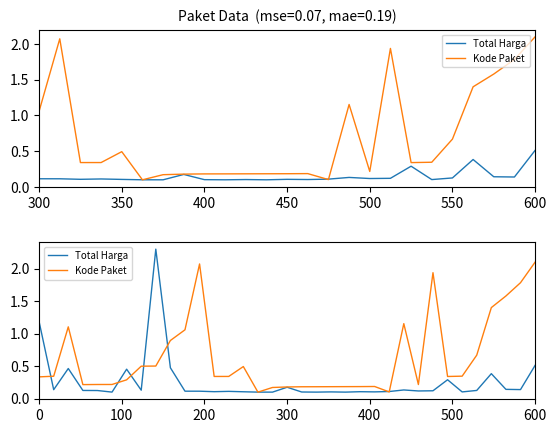

Is this an area chart (filled region under the line)?

No